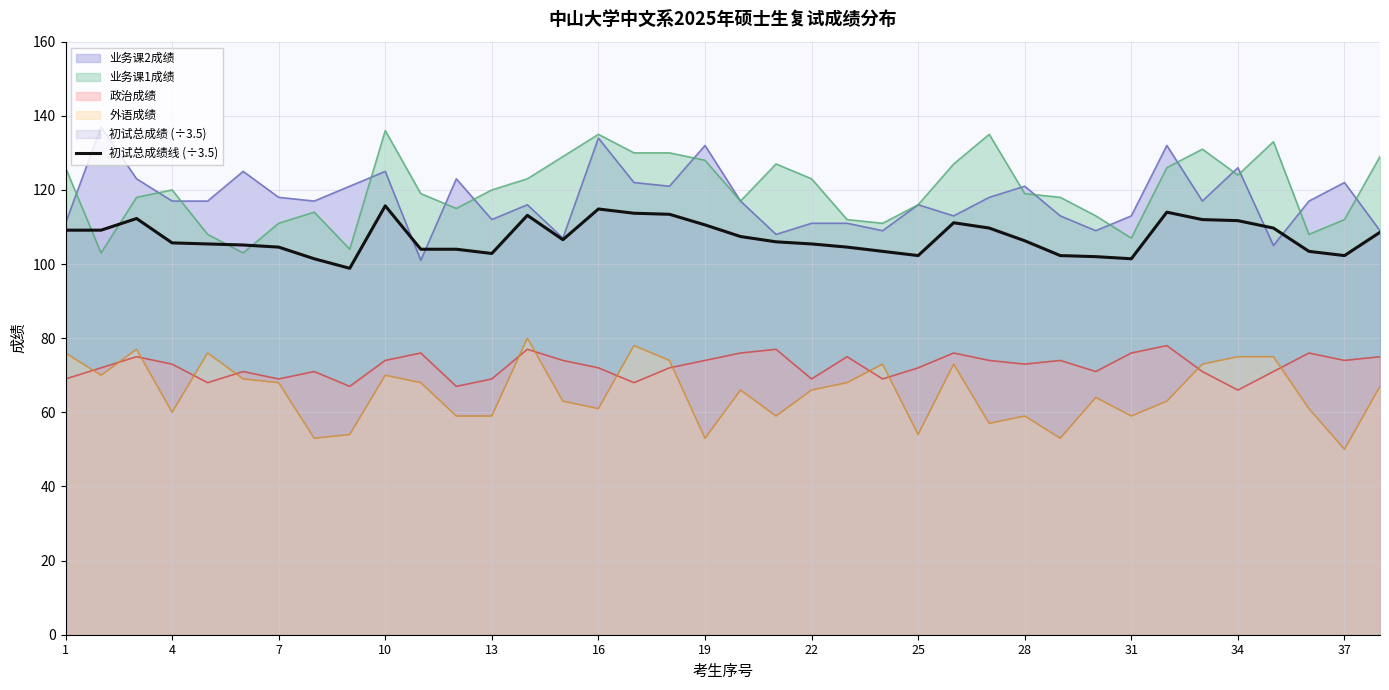

What is the minimum value for 初试总成绩线 (÷3.5)?

98.9